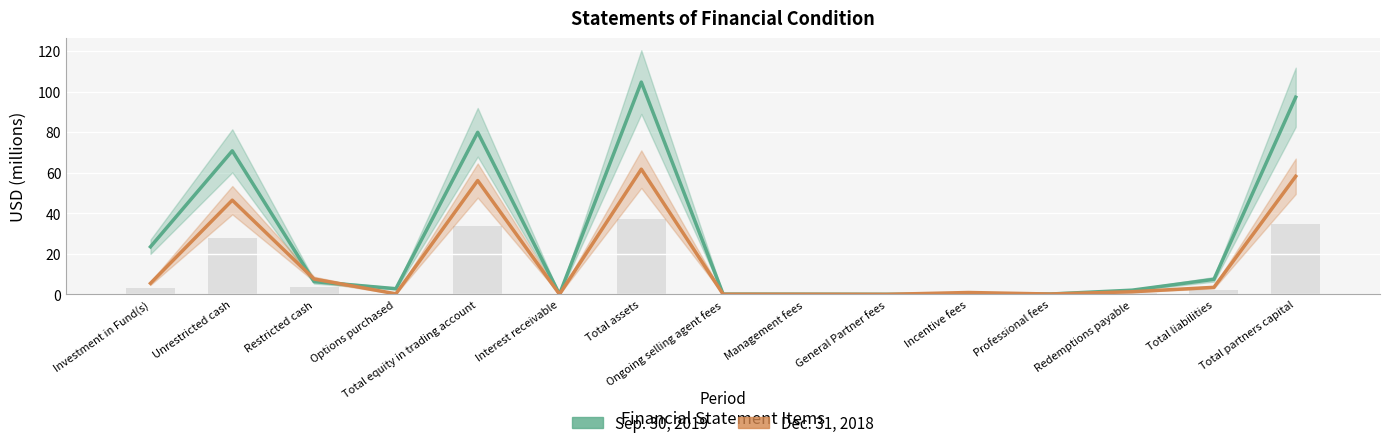

How many bars are there in total?

30